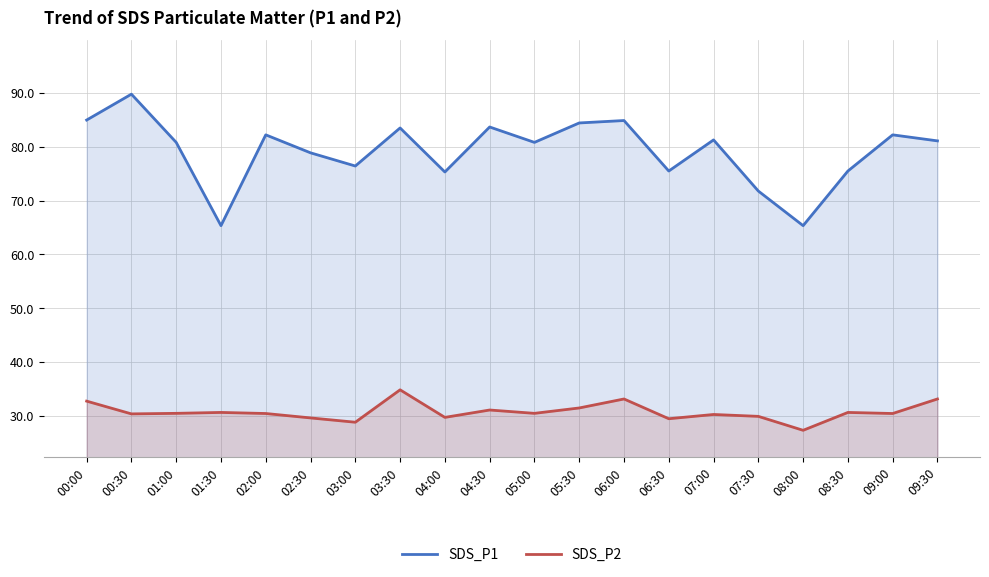

True or false: SDS_P1 has a value of 133.8 at 04:00.

False